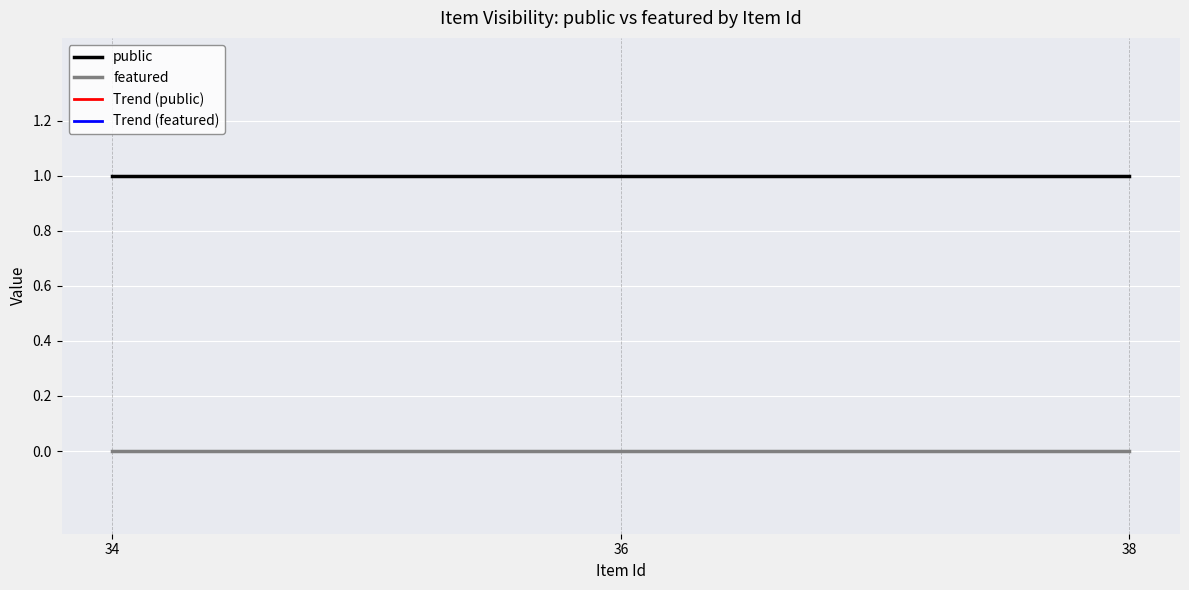

Which category has the lowest value in the Trend (featured) series?

34